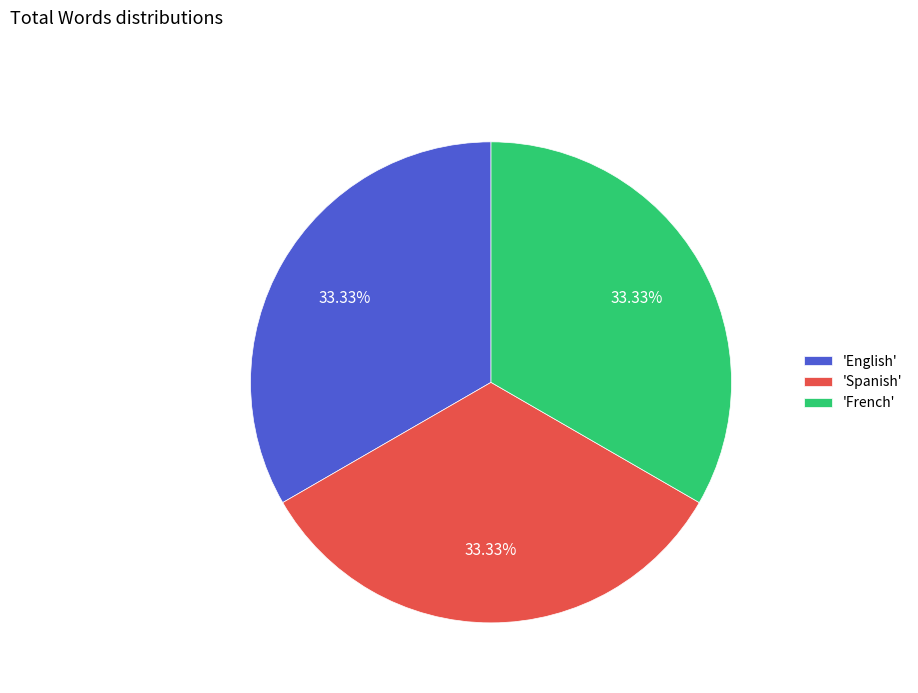

Combined, do 'French' and 'Spanish' account for over 50%?

Yes